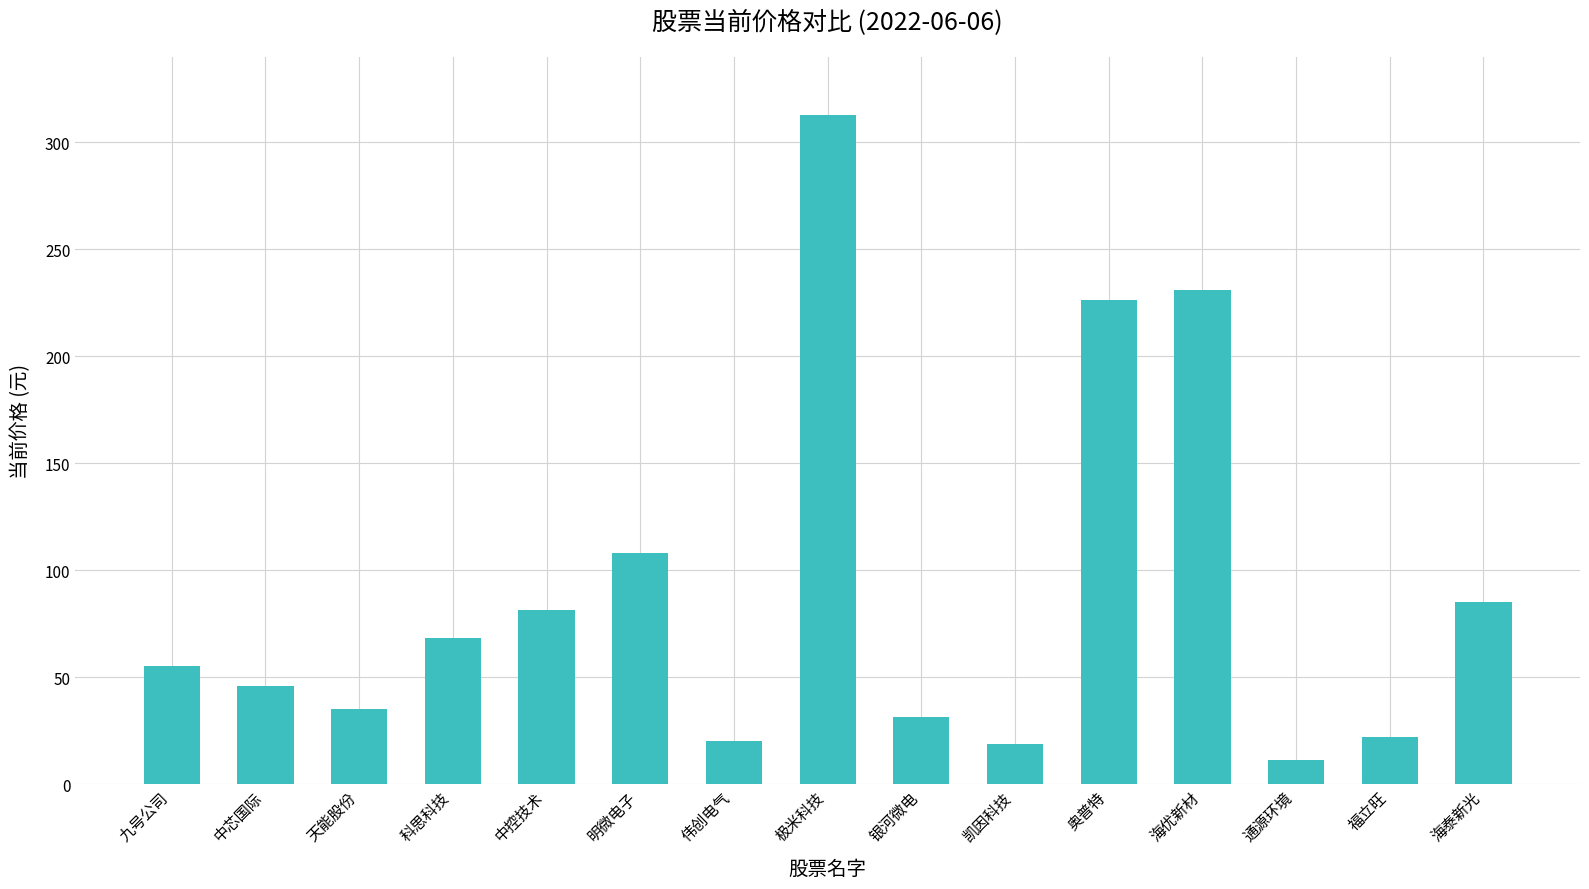

What is the average value?

90.1